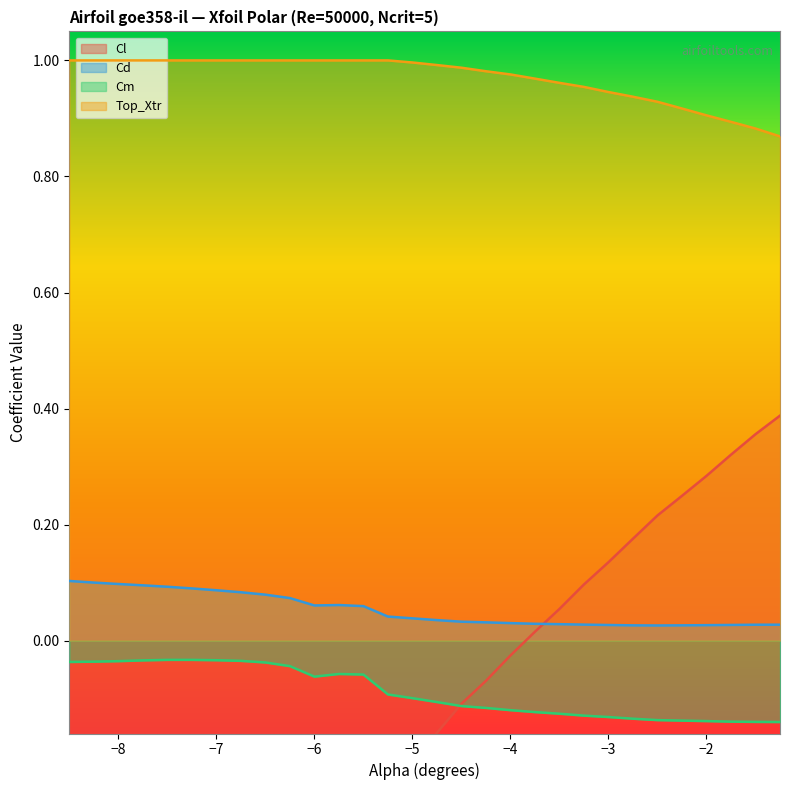

What is the label of the 14th point from the right?

-4.5